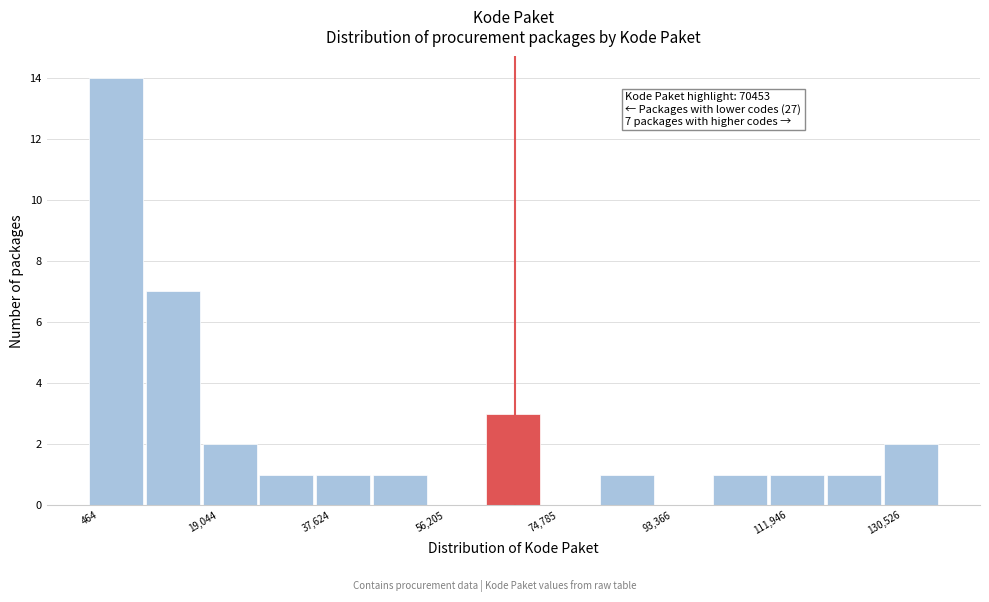

Which range on the x-axis has the tallest bar?

0 to 10000